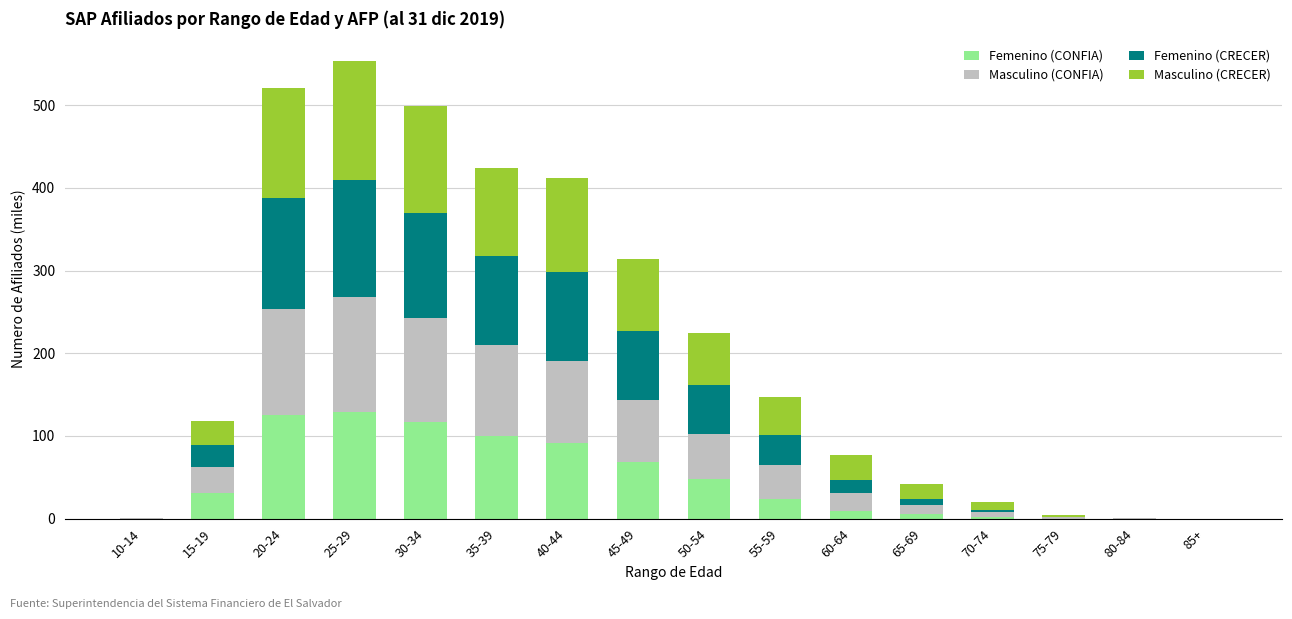

The Femenino (CONFIA) series shows 5.3 at 65-69. True or false?

True